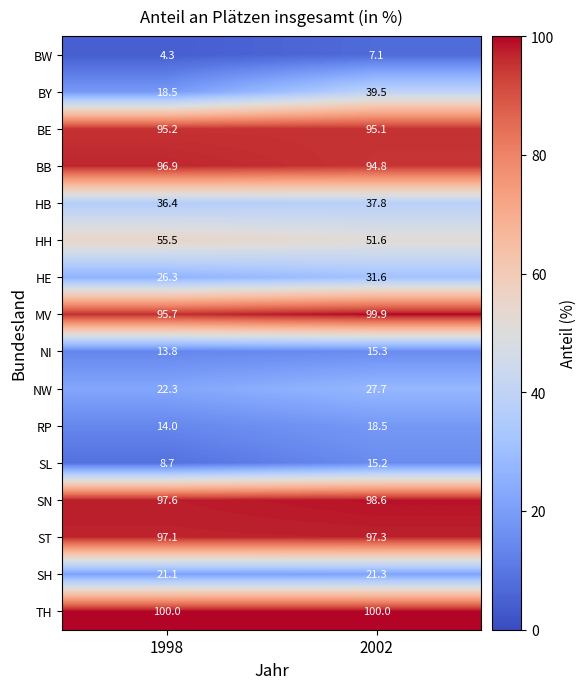

What is the approximate value of NW at 2002?

27.7